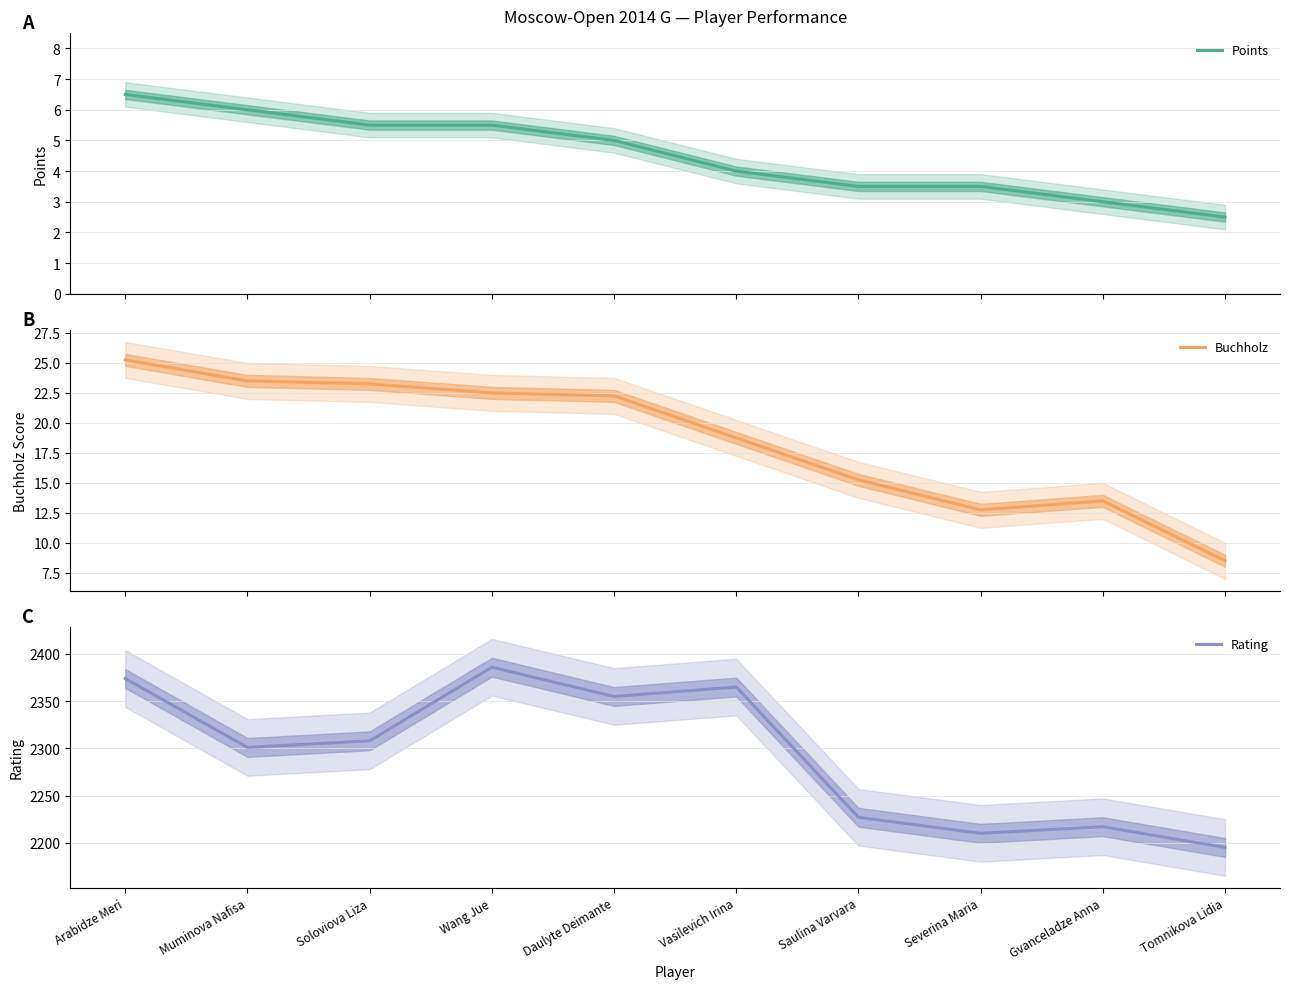

Which category has the highest value in the Points series?

Arabidze Meri